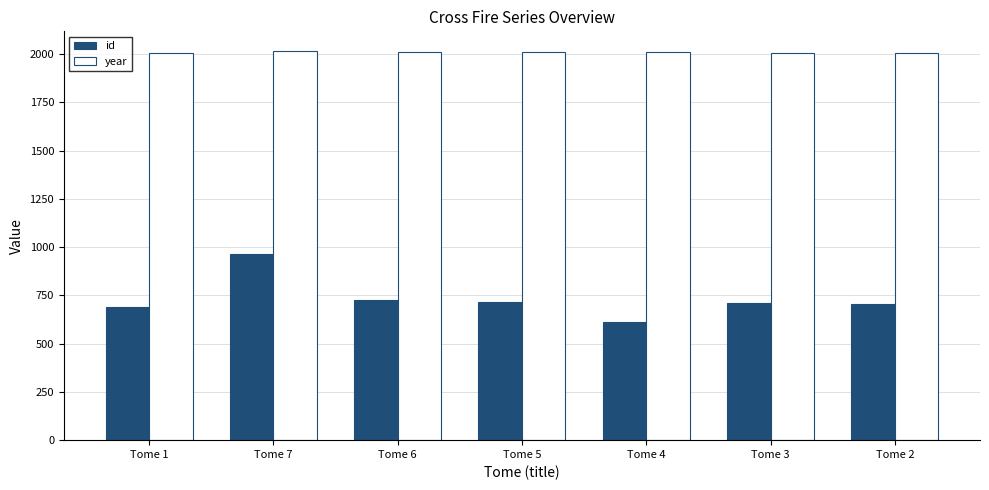

How many values in the year series are below 2009?

3